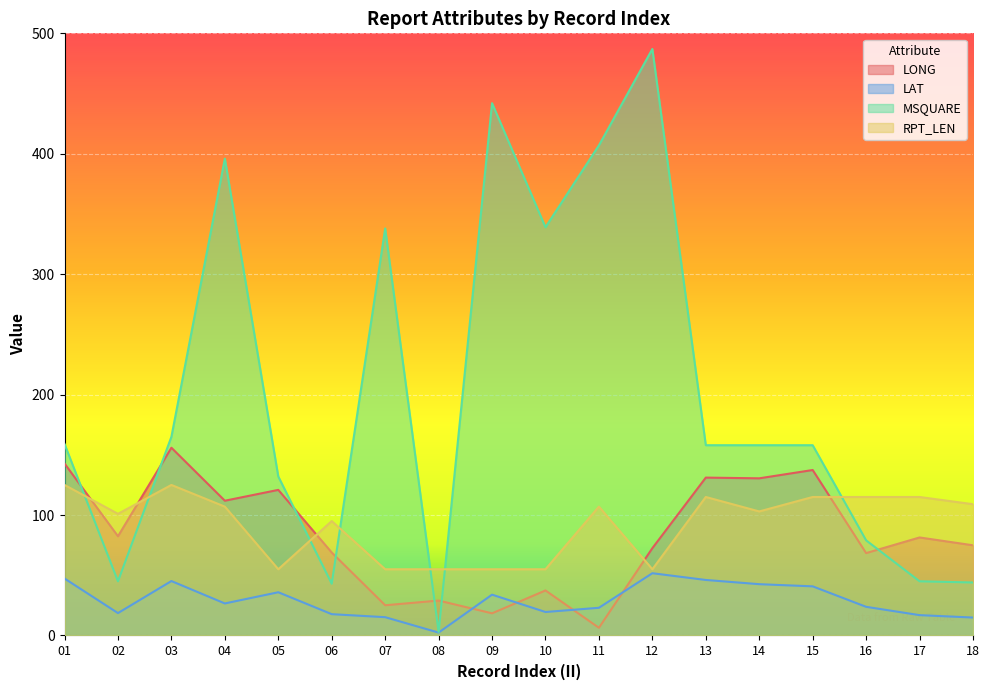

What is the difference between the maximum and minimum values in the MSQUARE series?

484.0